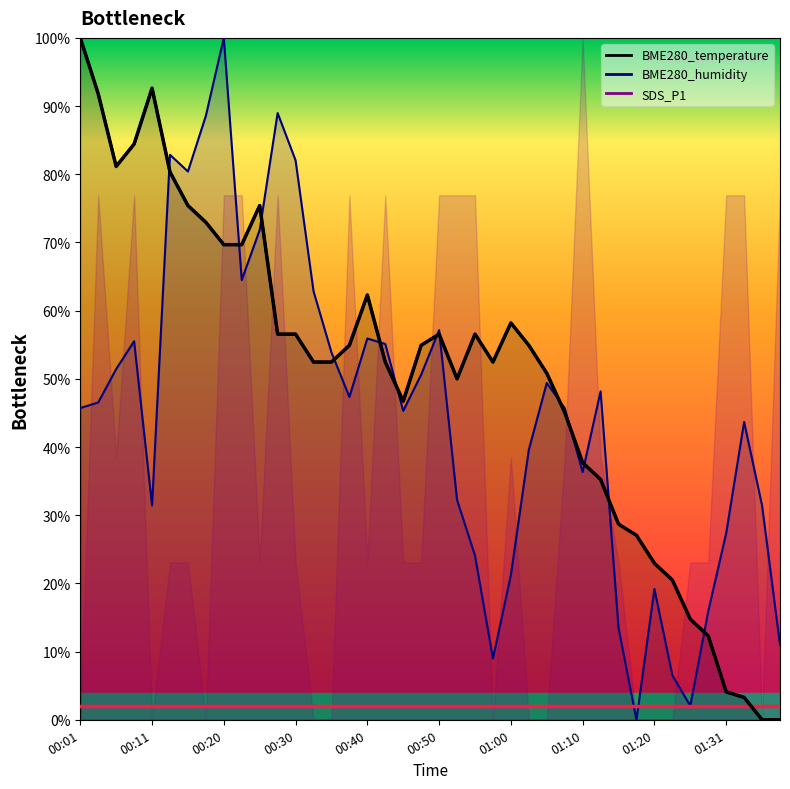

Is this an area chart (filled region under the line)?

No